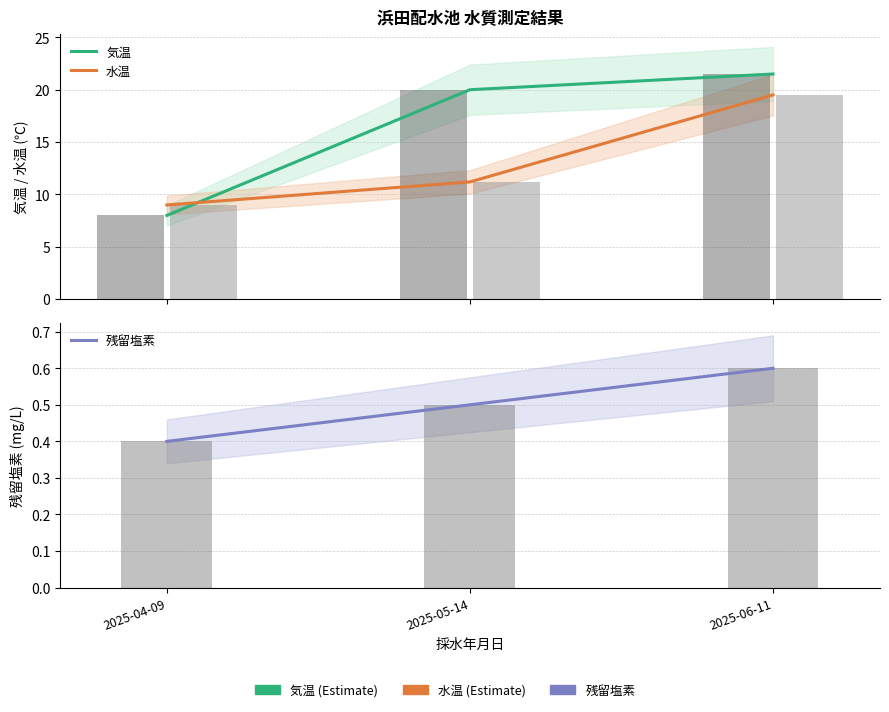

How many values in the 気温 series exceed 20?

1